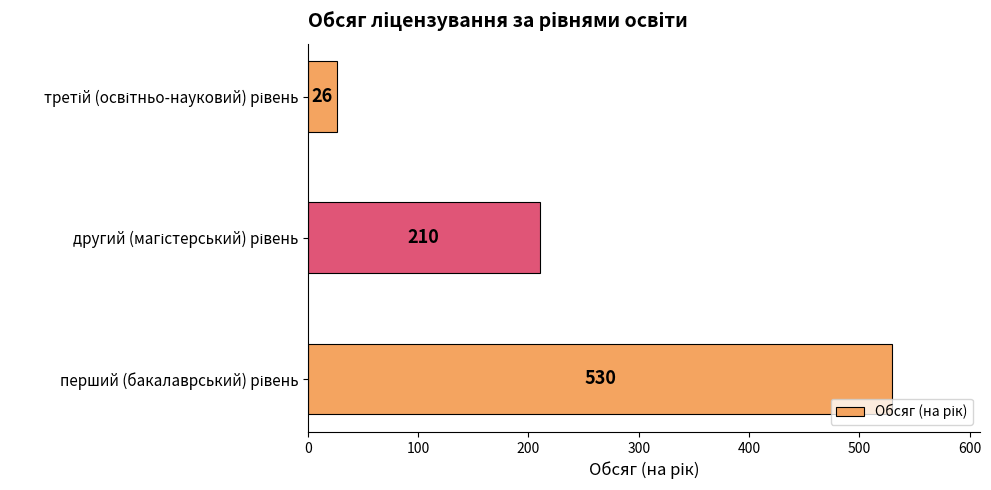

What is the smallest value displayed?

26